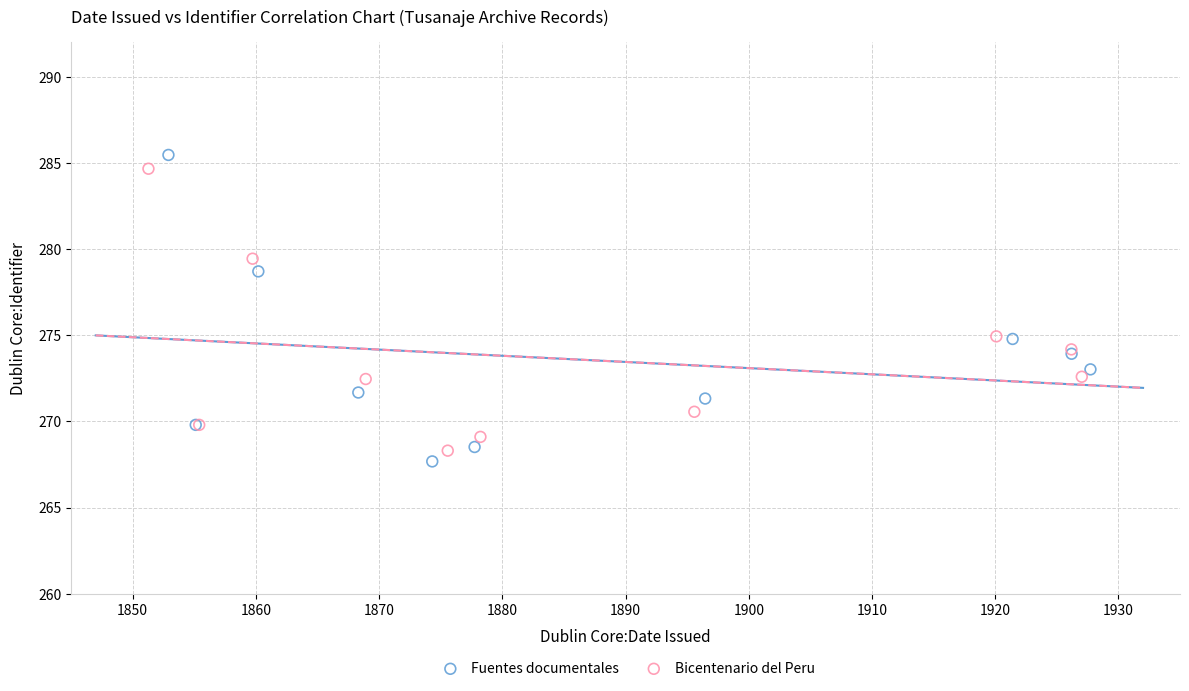

Which series reaches the minimum Y coordinate?

Fuentes documentales